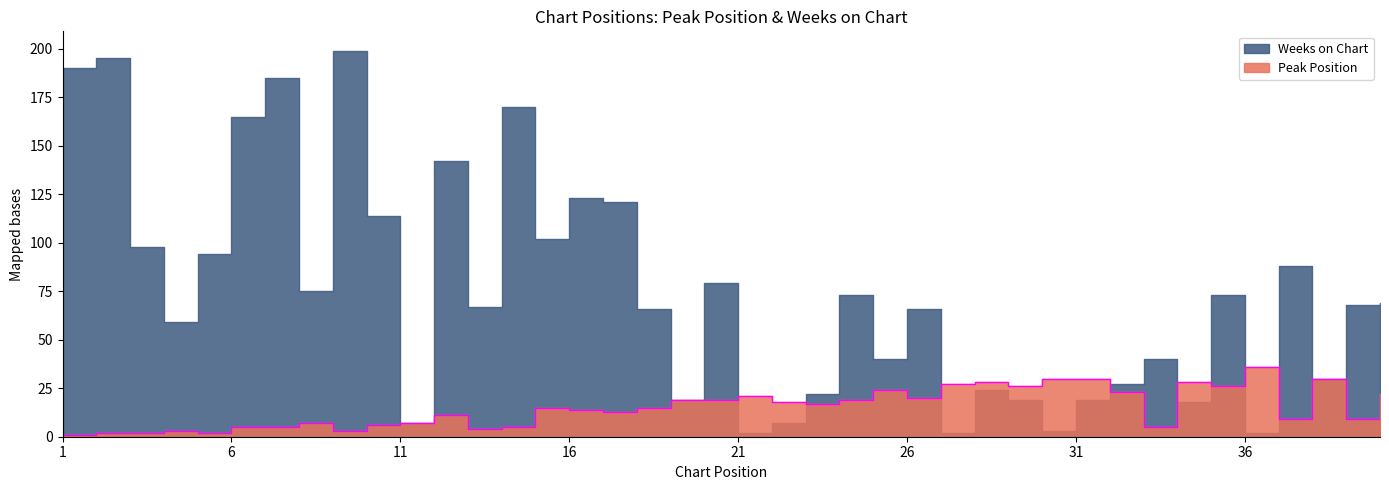

Reading right to left, what are all the values shown in this chart?

40=22	39=9	38=30	37=9	36=36	35=26	34=28	33=5	32=23	31=30	30=30	29=26	28=28	27=27	26=20	25=24	24=19	23=17	22=18	21=21	20=19	19=19	18=15	17=13	16=14	15=15	14=5	13=4	12=11	11=7	10=6	9=3	8=7	7=5	6=5	5=2	4=3	3=2	2=2	1=1